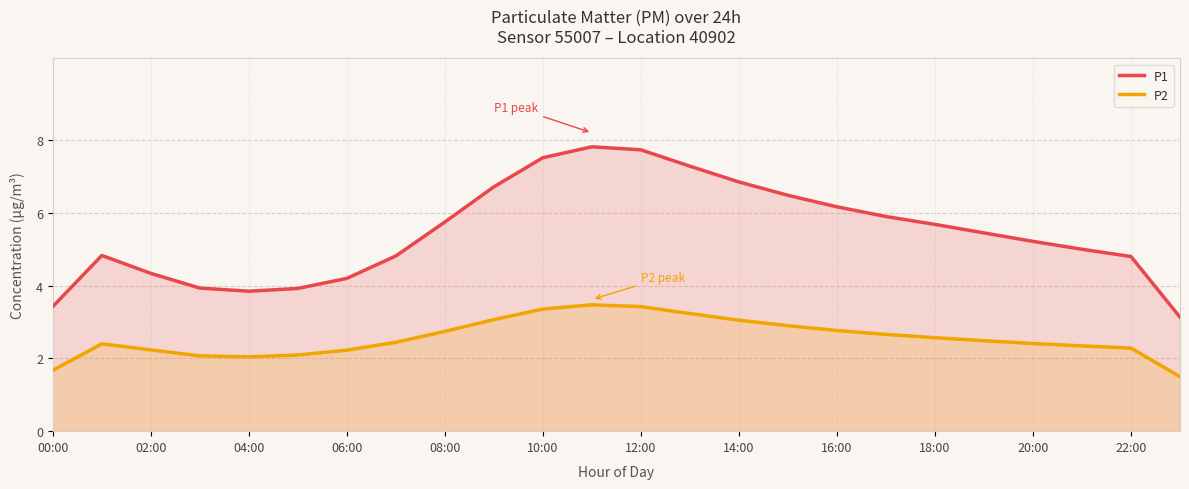

At 06:00, list the series in order from smallest to largest.

P2, P1